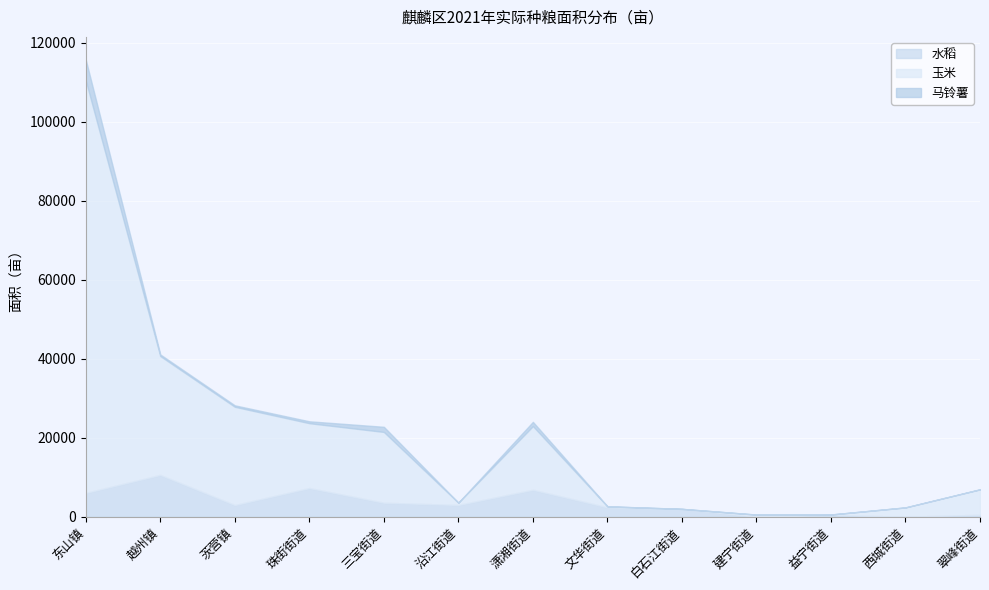

What is the sum of all 水稻 values?

45876.4